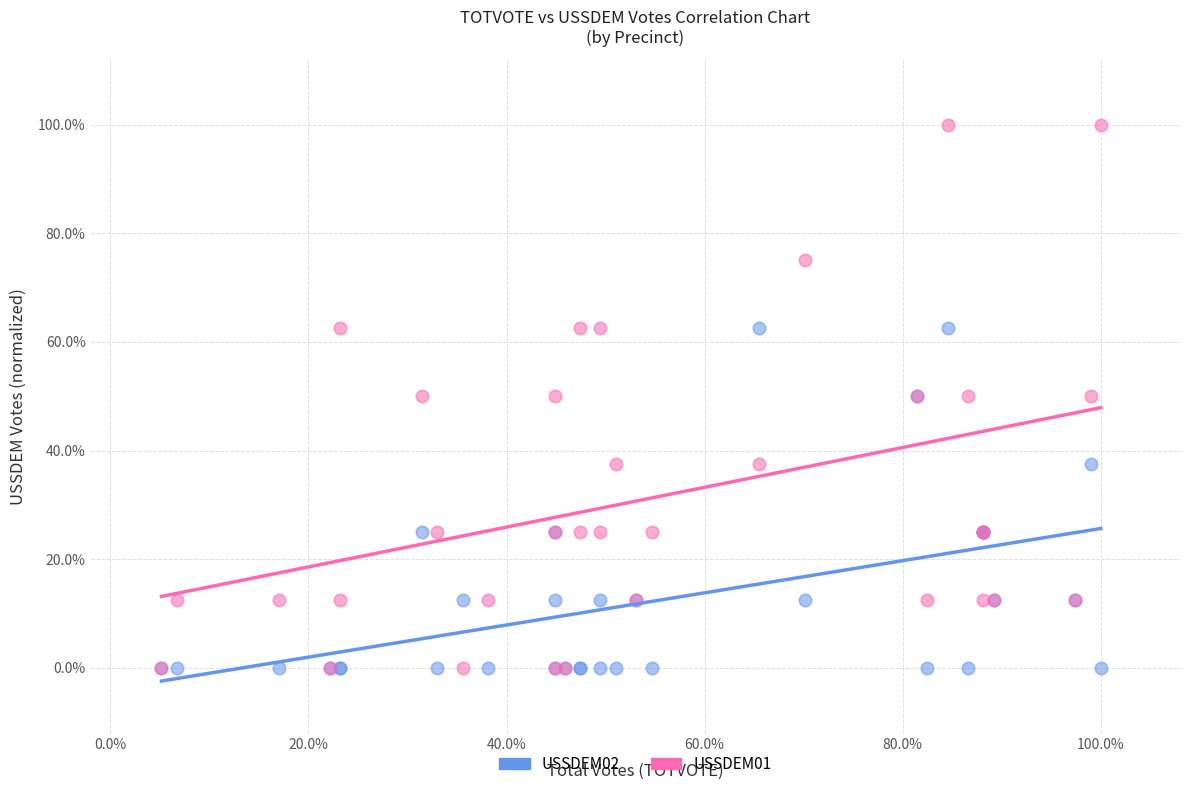

Which series has the largest Y range (max minus min)?

USSDEM01